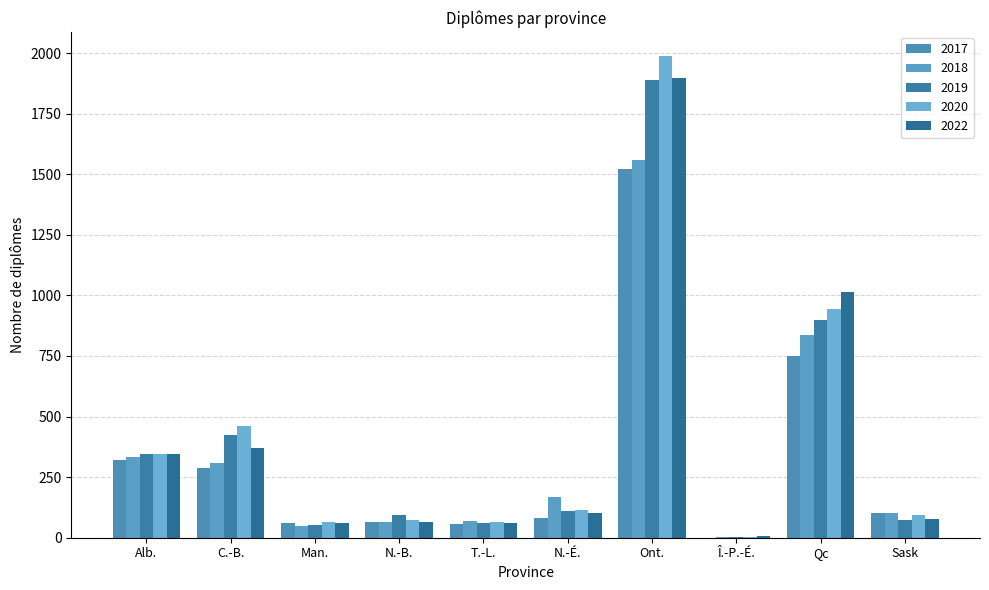

How many groups of bars are there?

10